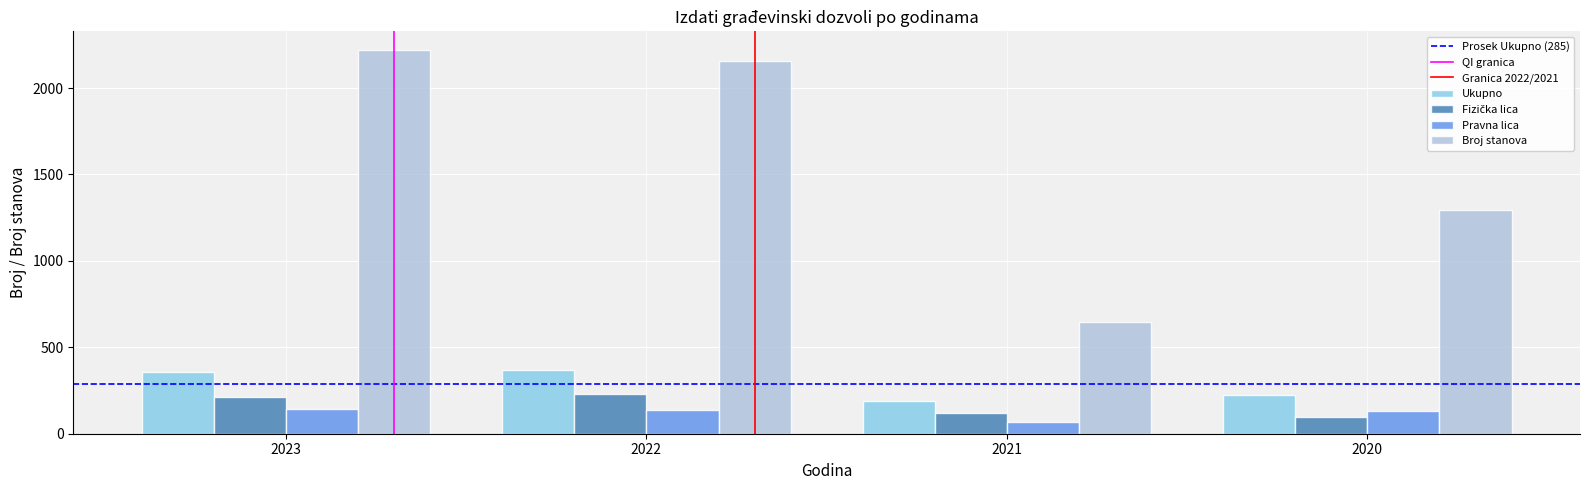

What is the average value of the Pravna lica series?

120